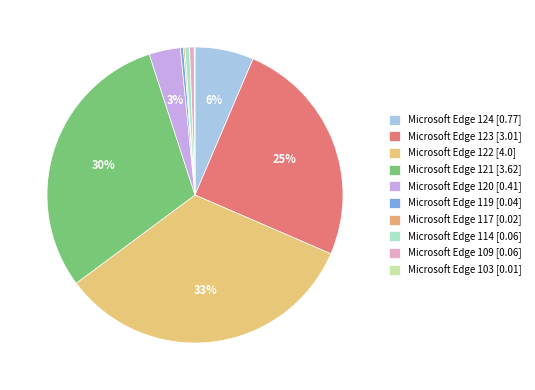

How many segments does this pie chart have?

10